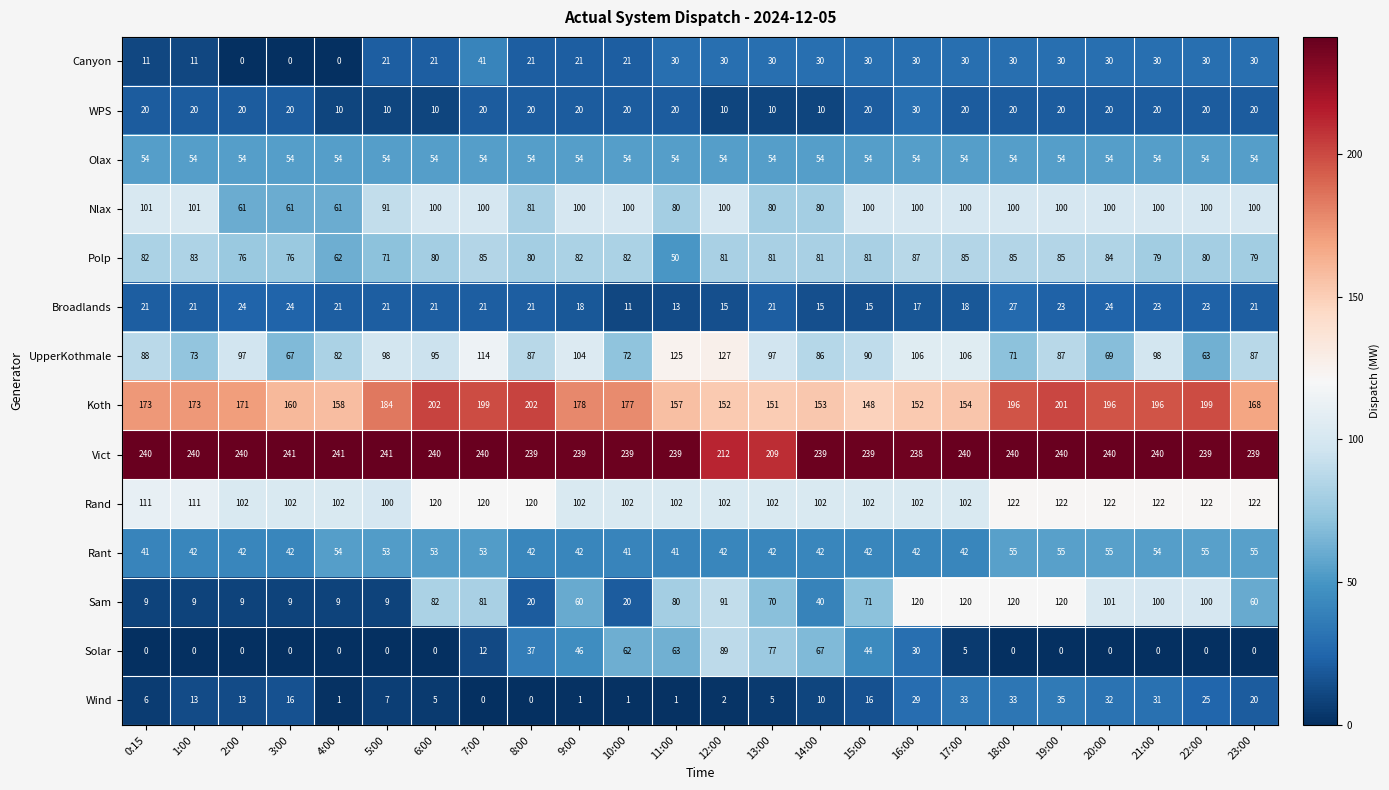

What is the spread (max minus min) of values at 0:15?

240